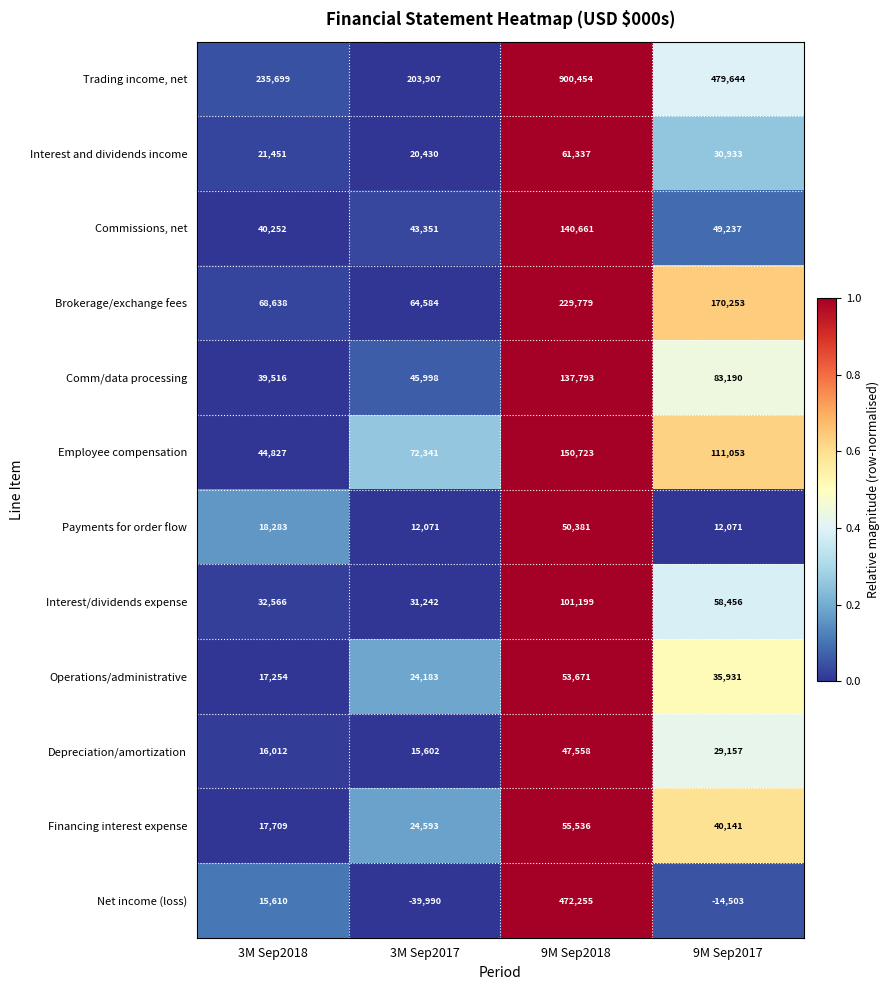

What is the total value across all series at 3M Sep2017?

518312